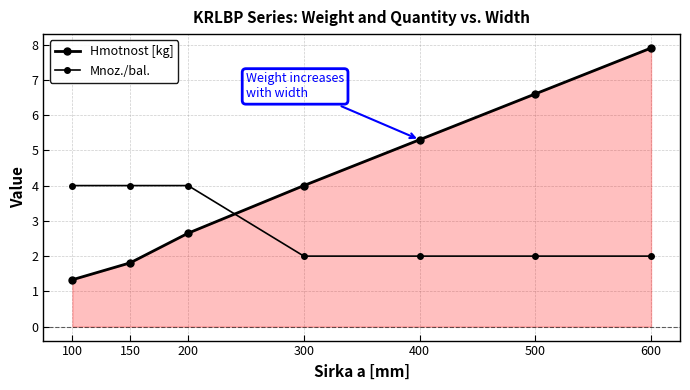

Reading left to right, transcribe all the data shown in this chart.

Hmotnost [kg]: 1.3	1.8	2.6	4.0	5.3	6.6	7.9
Mnoz./bal.: 4.0	4.0	4.0	2.0	2.0	2.0	2.0